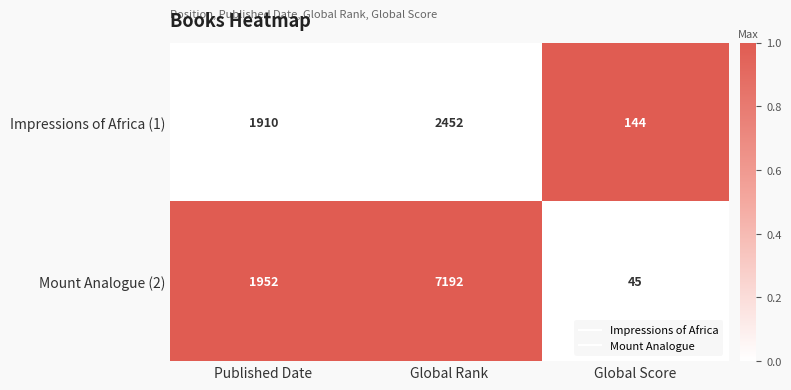

The Impressions of Africa (1) series shows 2617 at Published Date. True or false?

False